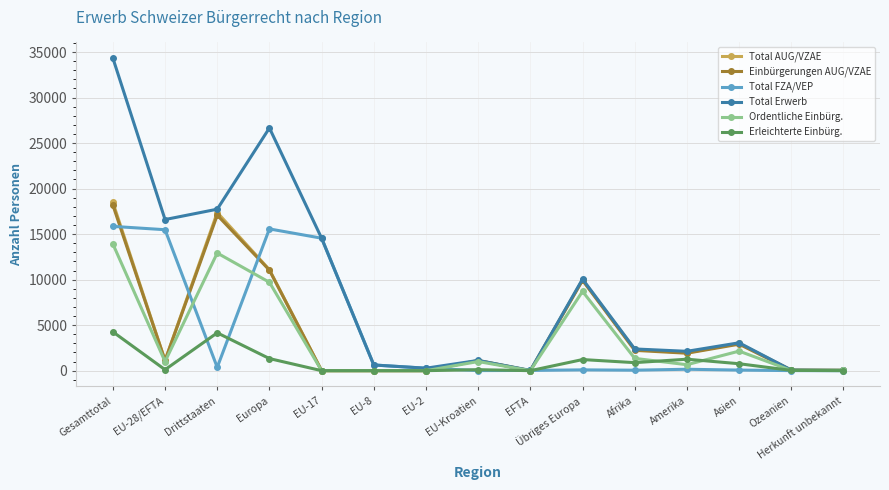

How many data points does each series have?

15